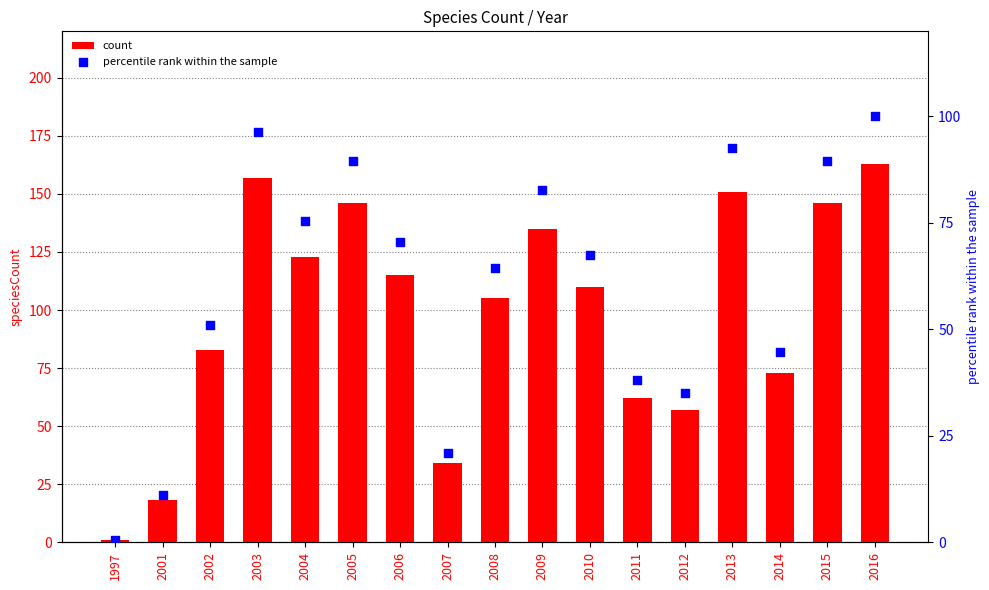

Which series contains the lowest Y value?

percentile rank within the sample